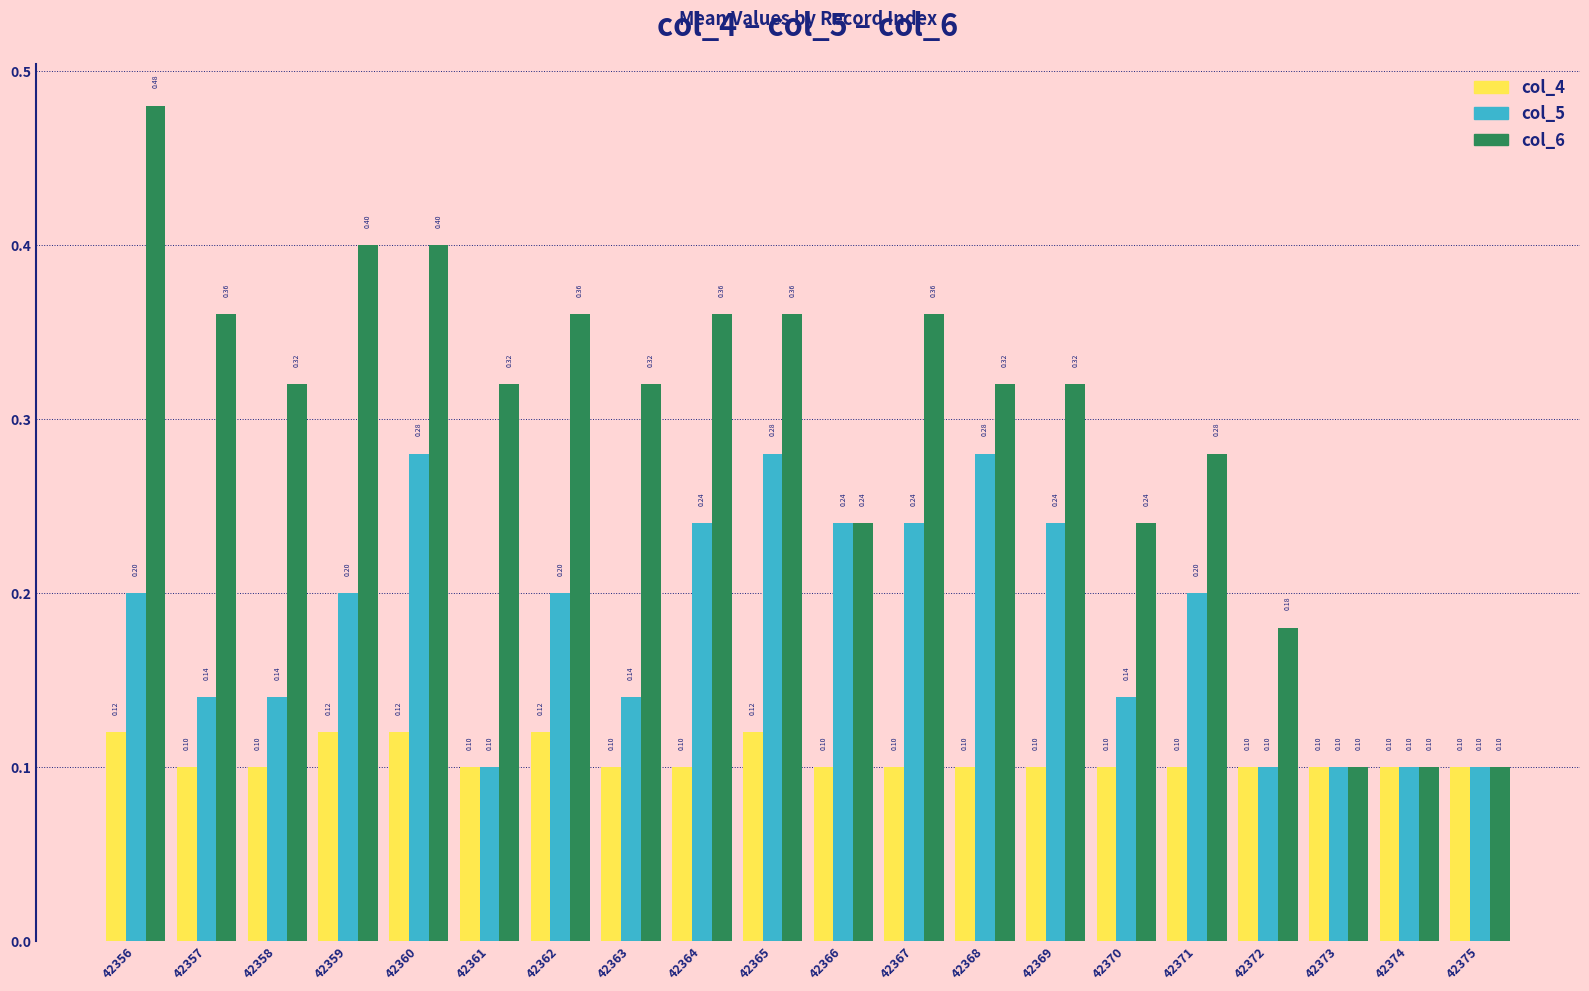

Does the chart contain any negative values?

No